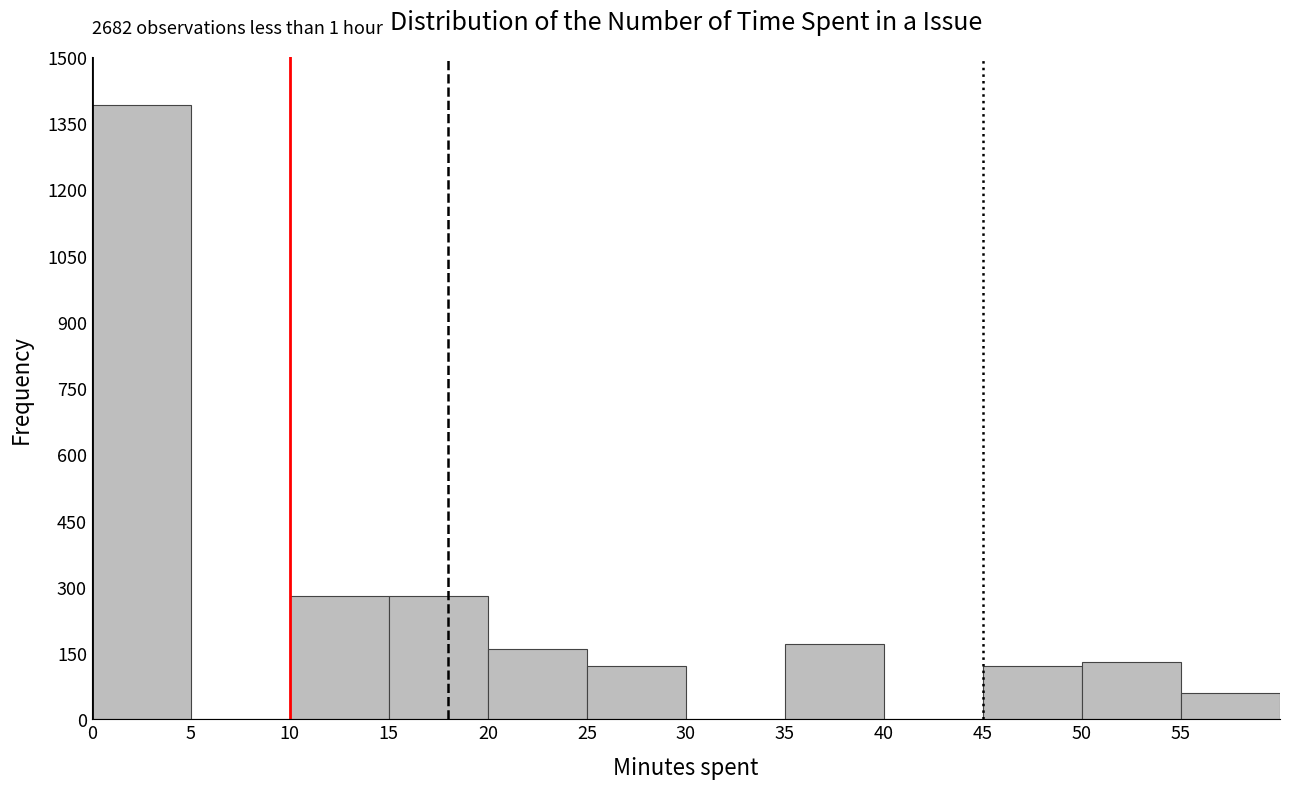

Which range on the x-axis has the tallest bar?

0 to 5